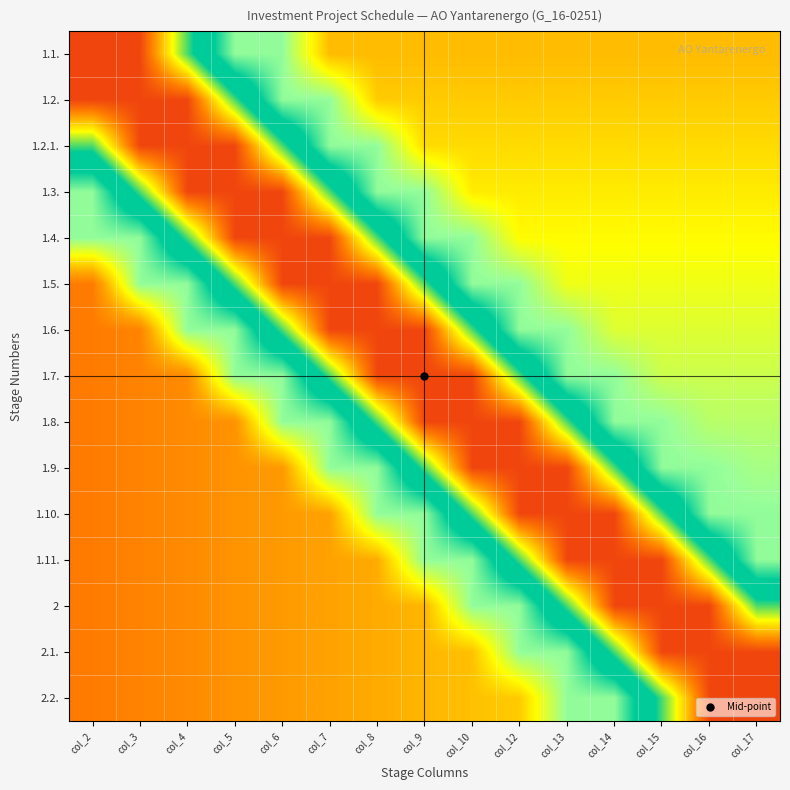

List the series in order of their peak value, lowest first.

1.1., 1.2., 1.2.1., 1.3., 1.4., 1.5., 1.6., 1.7., 1.8., 1.9., 1.10., 1.11., 2, 2.1., 2.2.